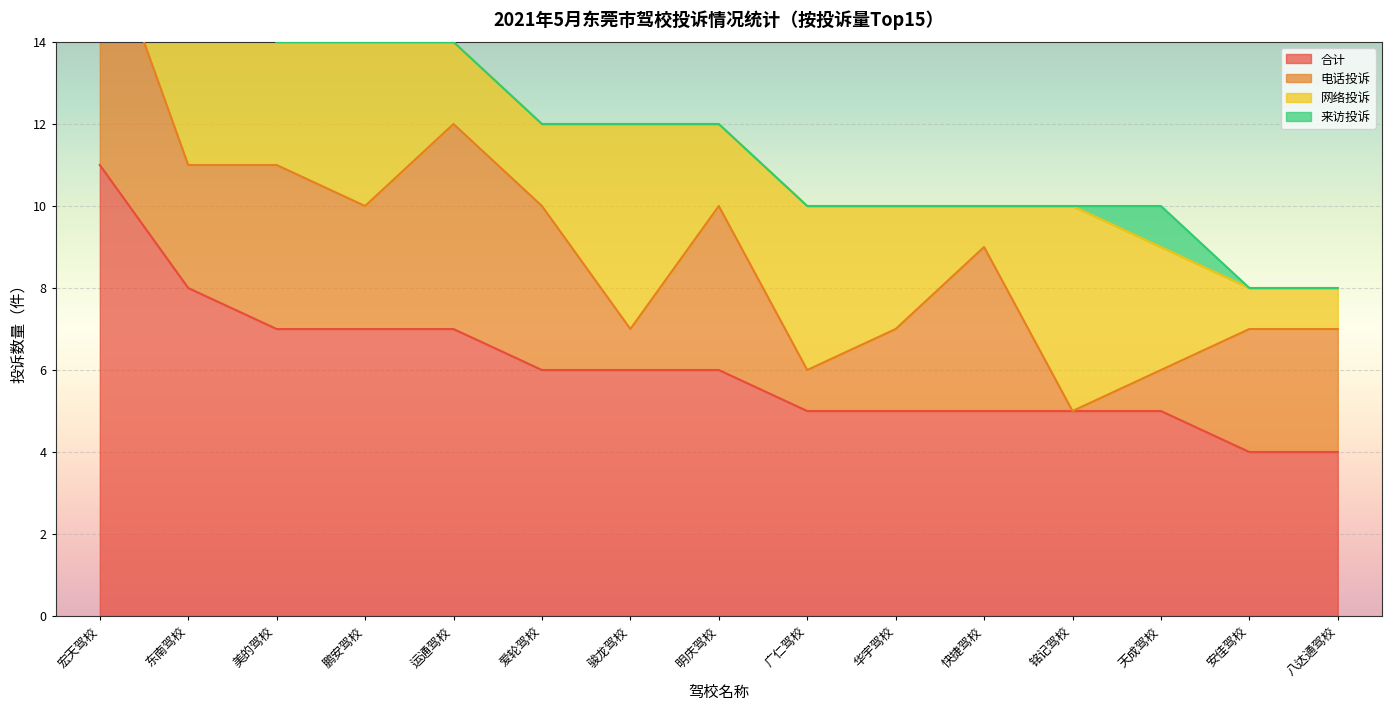

Is it true that 合计 equals 7 at 华宇驾校?

False